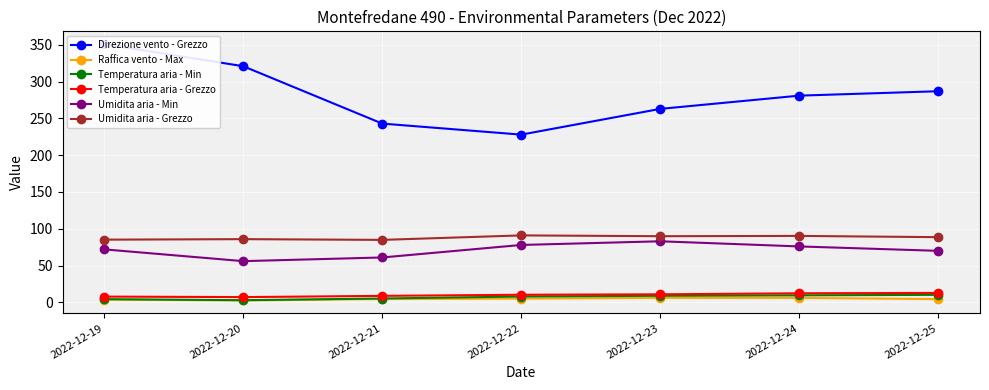

Count the number of categories in the chart.

7